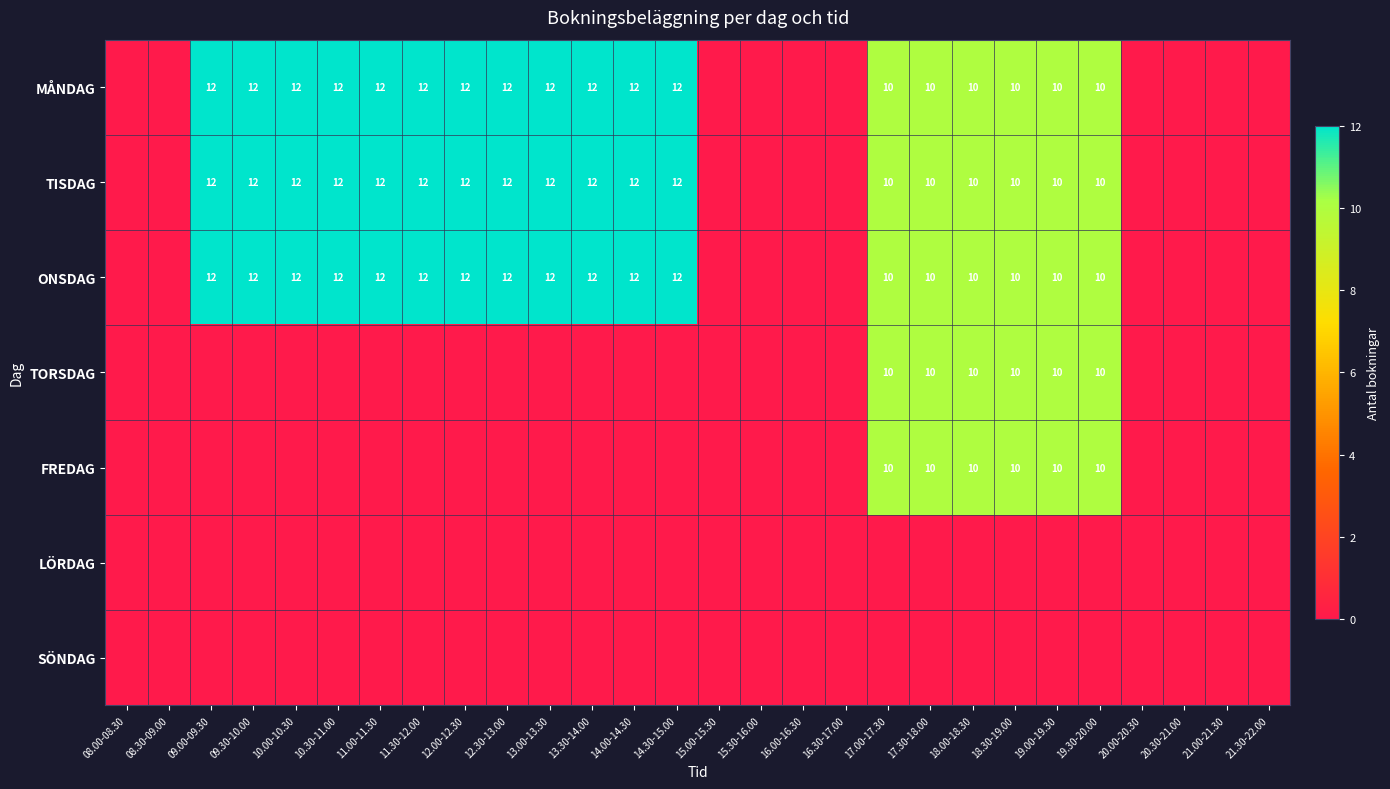

True or false: MÅNDAG has a value of 12 at 11.00-11.30.

True